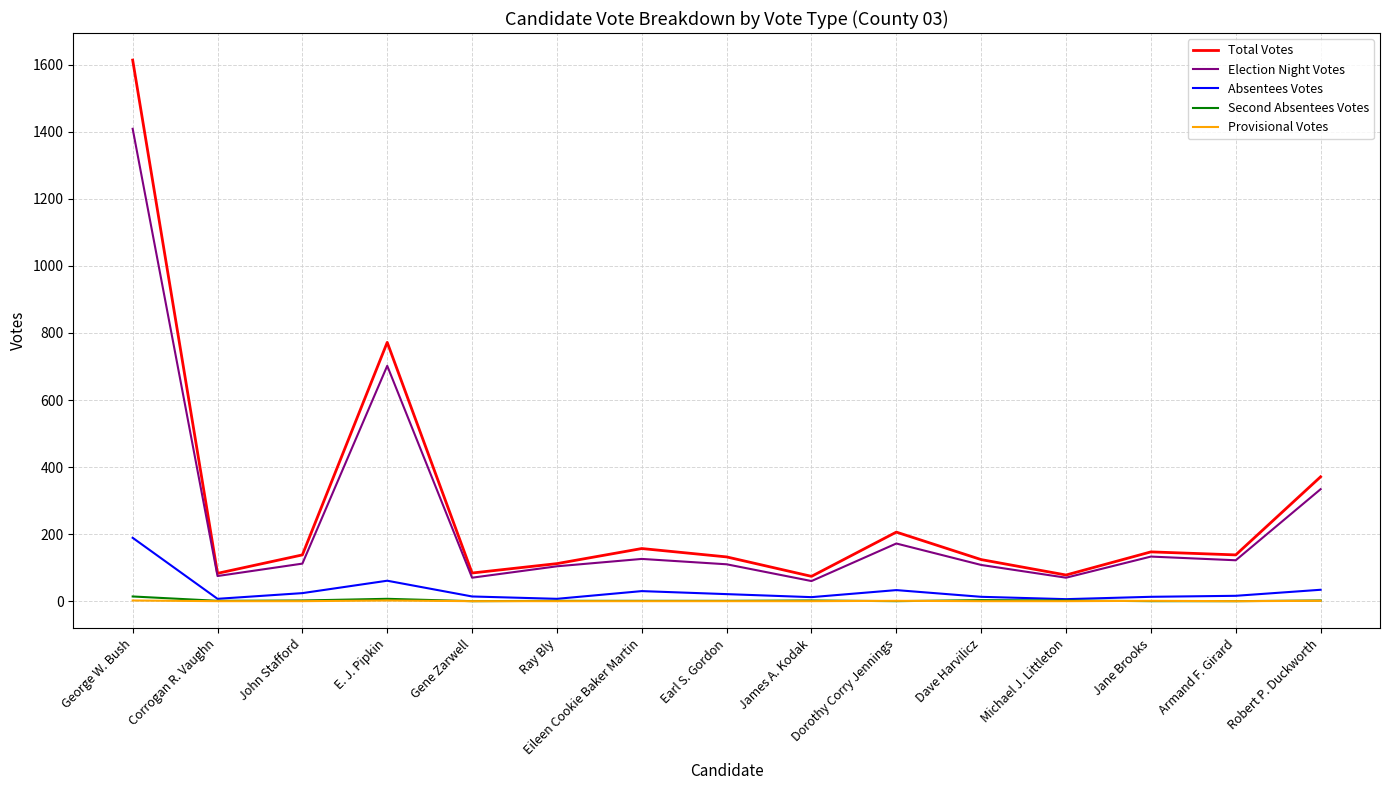

Where is Total Votes nearest to the value 844?

E. J. Pipkin